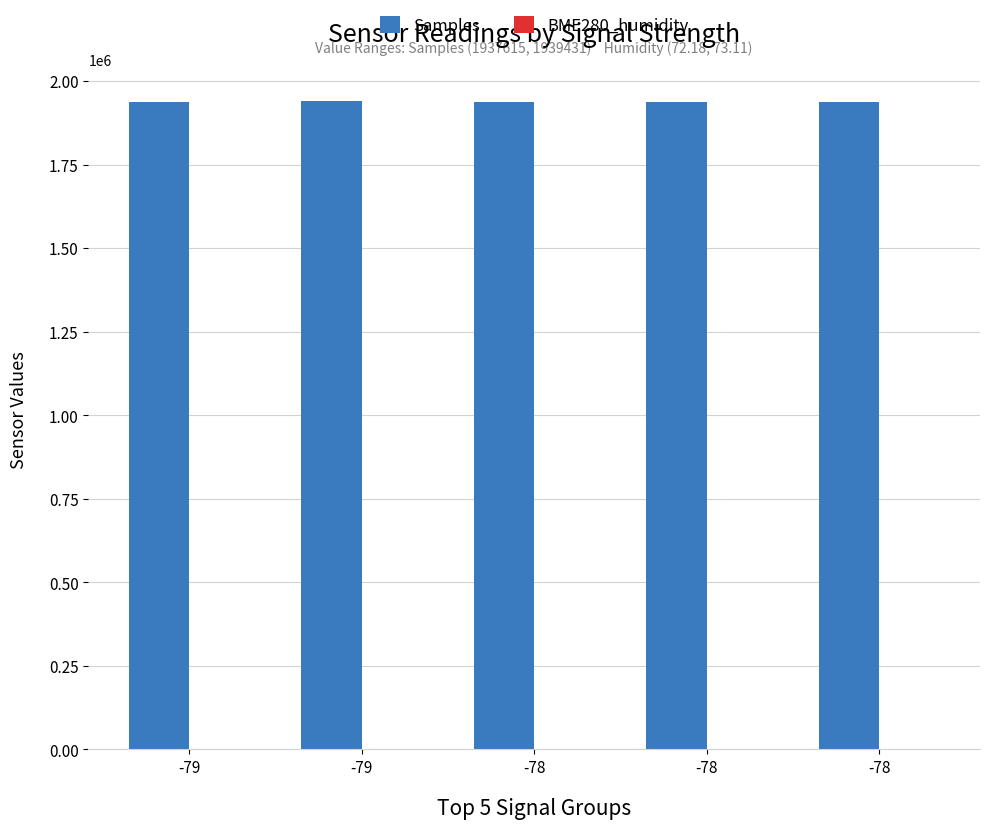

Reading left to right, list all the values displayed in this chart.

Samples: -79=1939023.0	-79=1939431.0	-78=1938179.0	-78=1937990.0	-78=1937615.0
BME280_humidity: -79=72.2	-79=72.3	-78=72.5	-78=72.9	-78=73.1